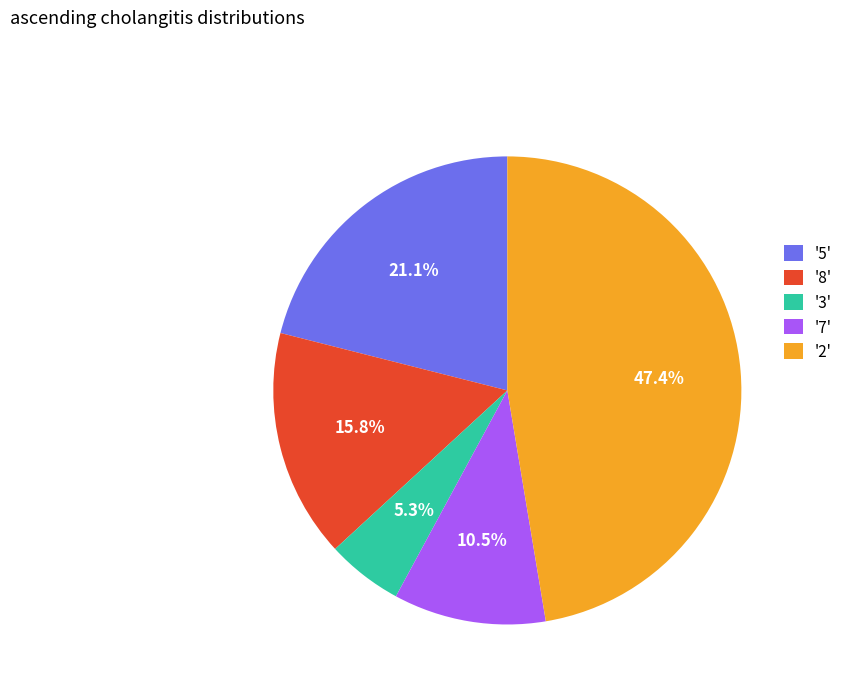

What portion of the pie excludes '3'?

94.7%